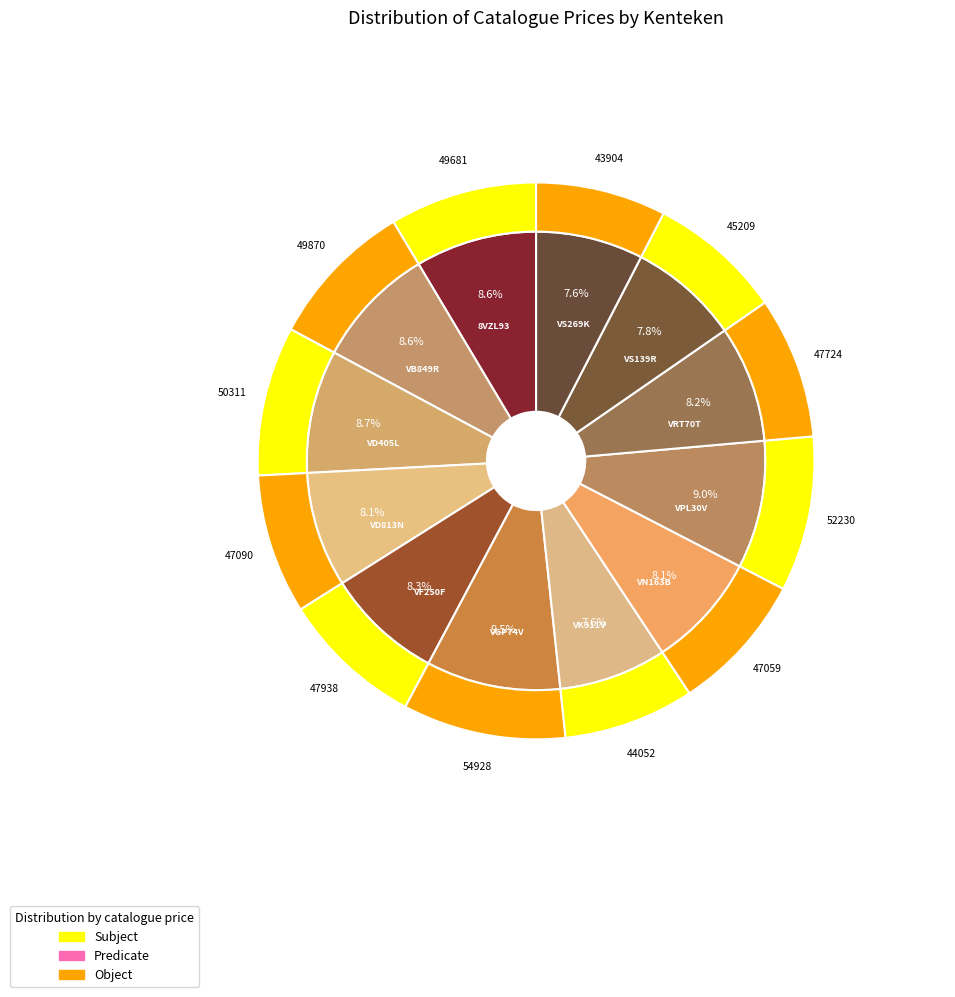

Count the number of slices in the pie.

12